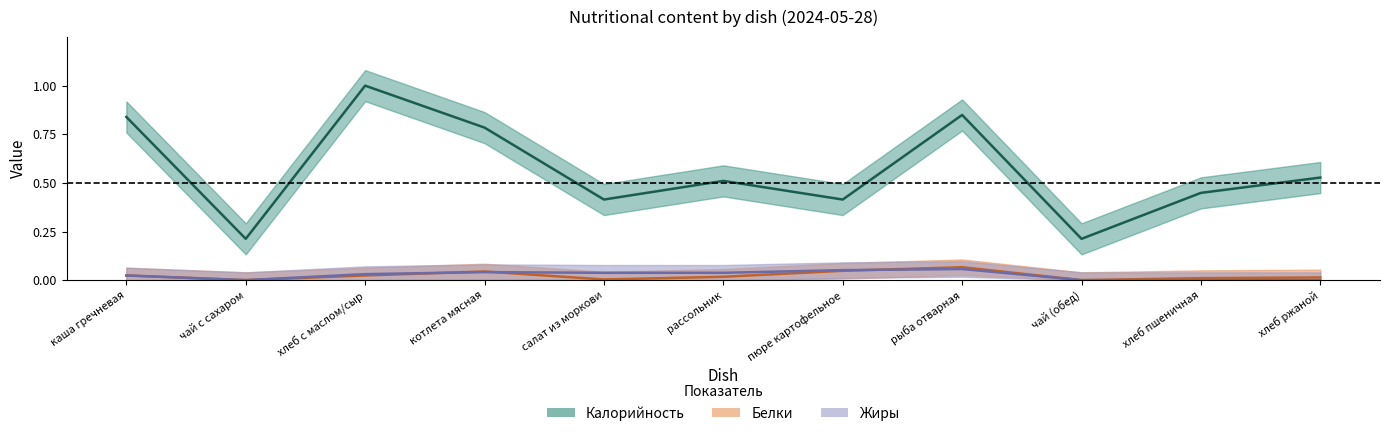

Is this an area chart (filled region under the line)?

No